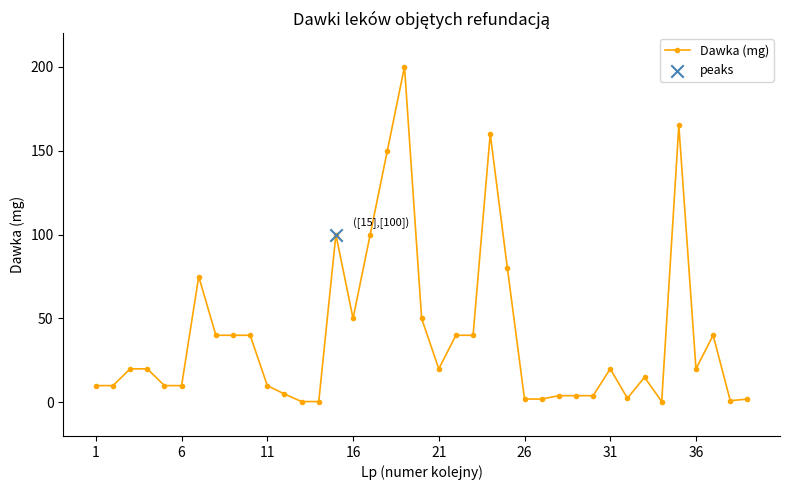

True or false: there are more than 0 points higher than both neighbors.

True